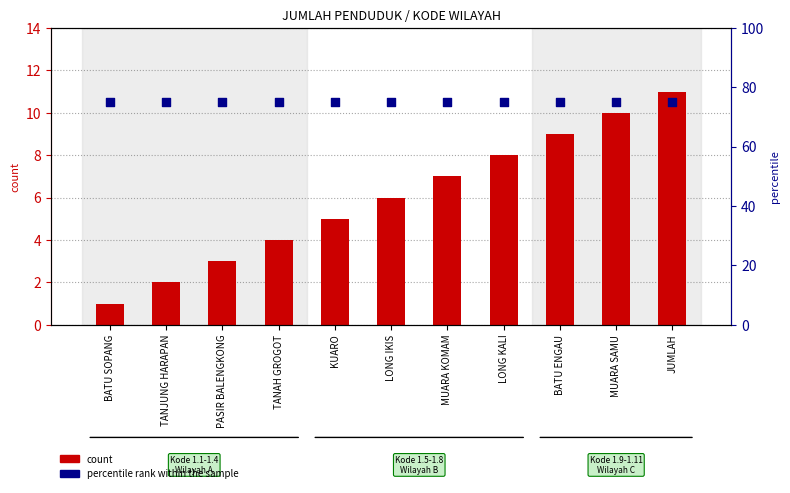

At how many categories does at least one series exceed 36?

11